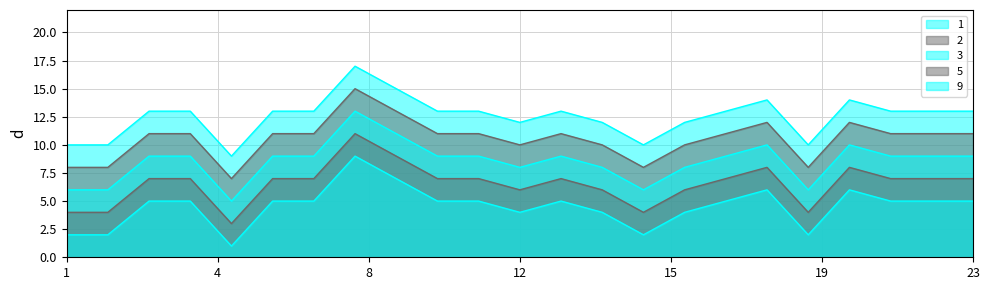

How many lines are shown in the chart?

5